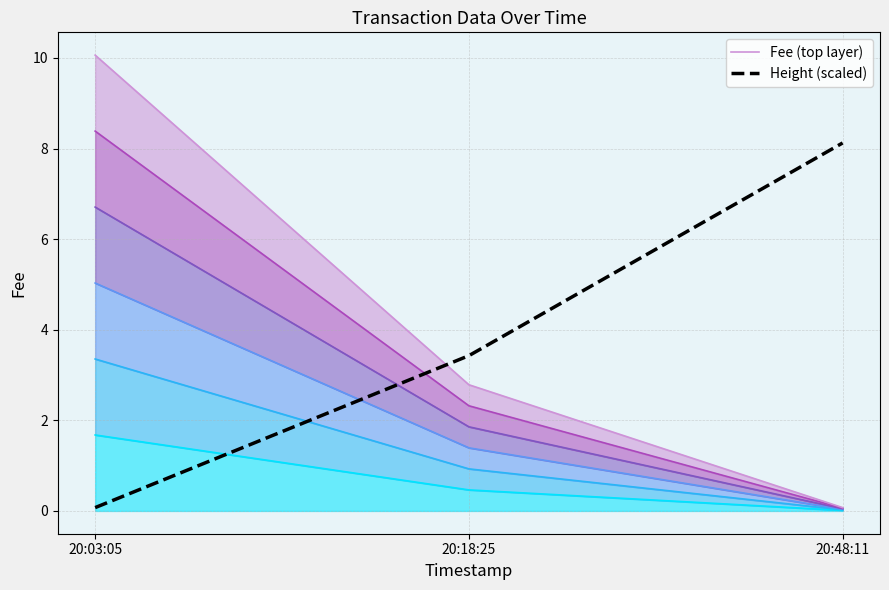

How many data points in Height are less than 3?

1